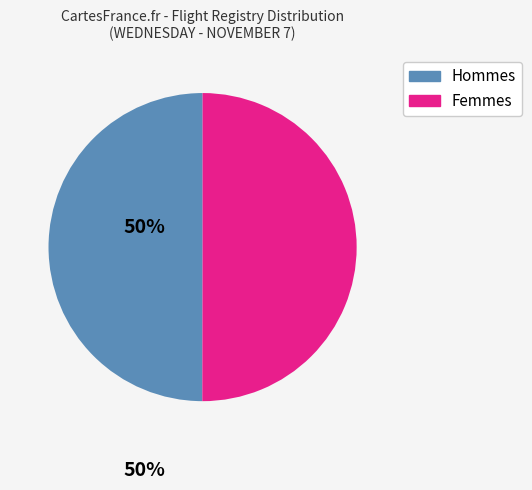

Approximately how many times larger is the value at Hommes compared to Femmes?

1.0